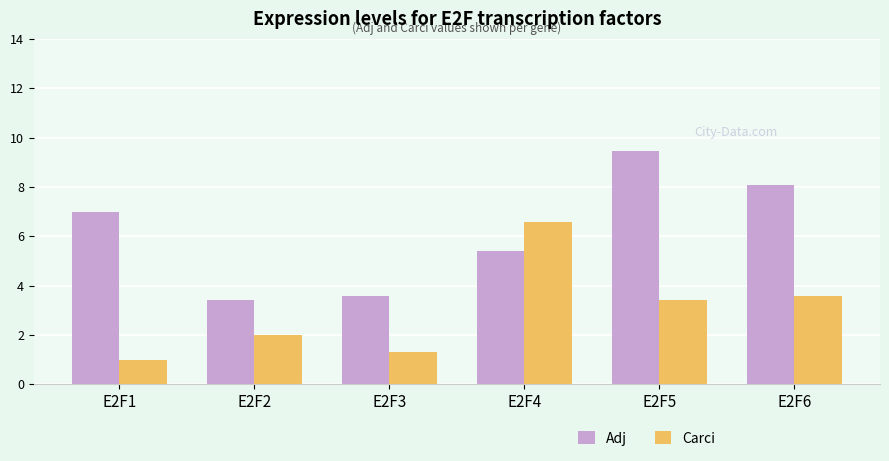

Which series has the largest range (max minus min)?

Adj